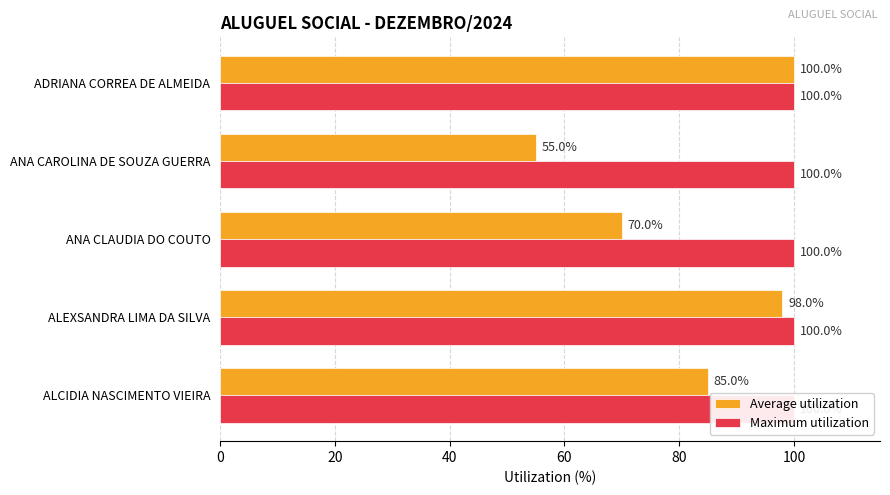

What are all the series names shown in the legend?

Average utilization, Maximum utilization